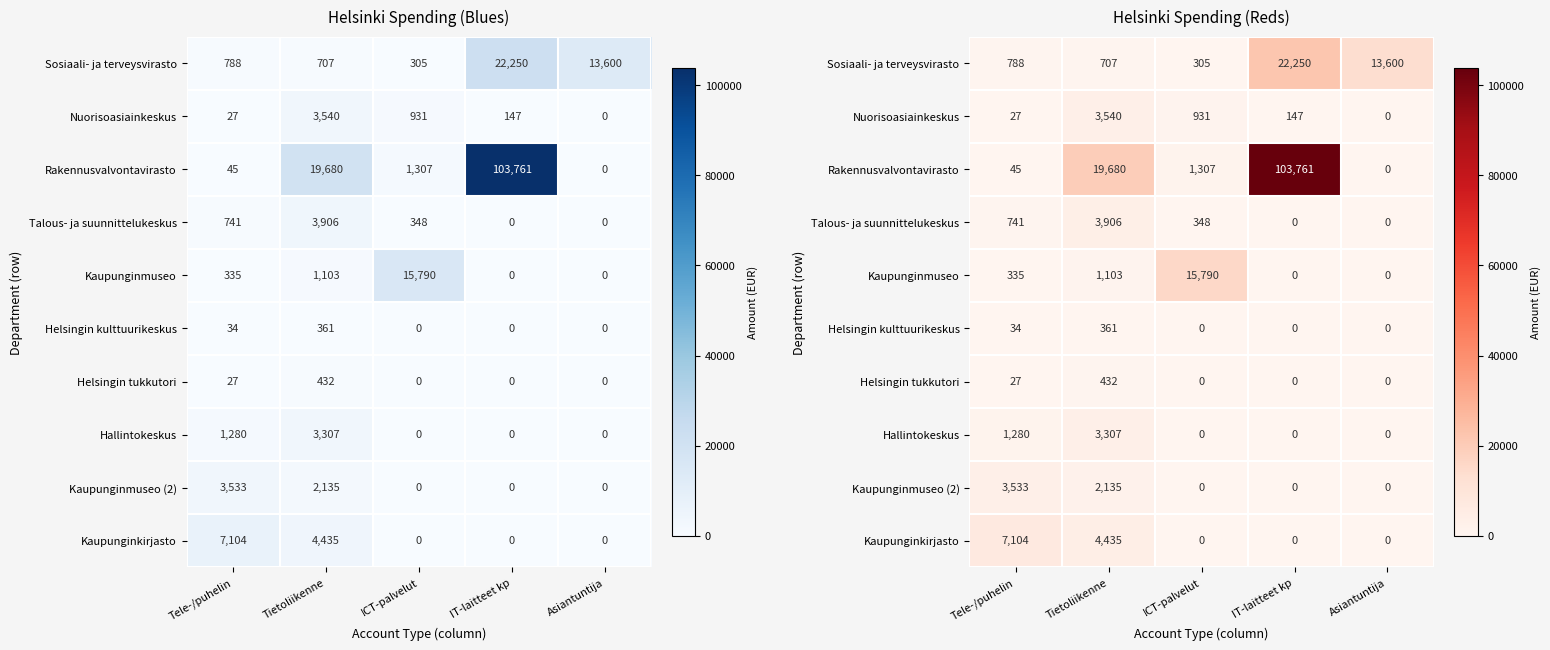

What is the difference between the maximum and minimum values in the Kaupunginmuseo (2) series?

3533.0